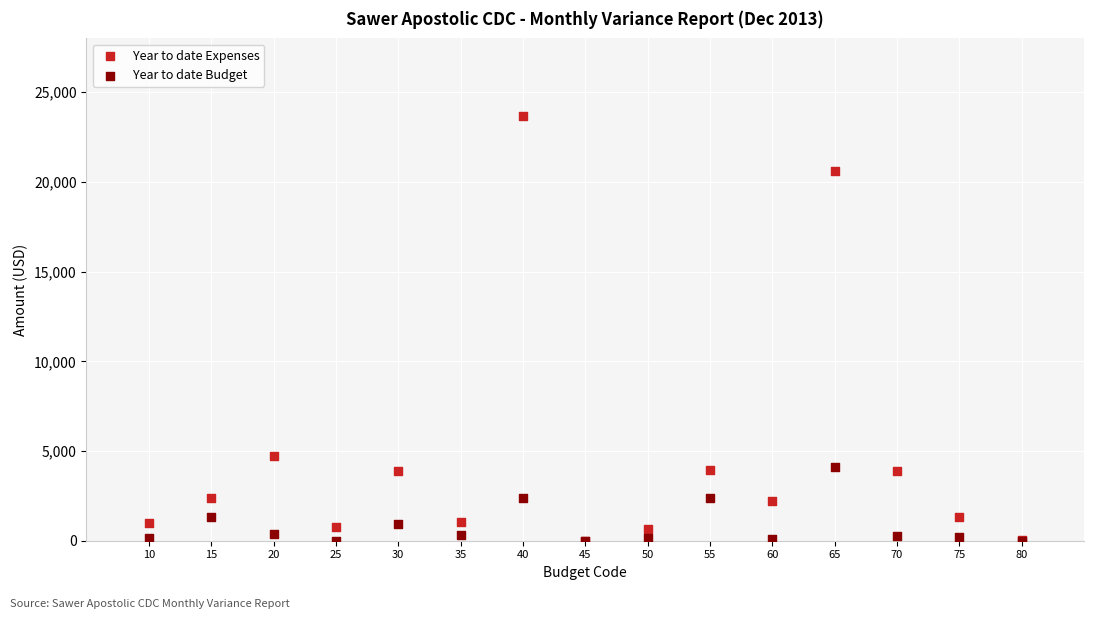

Which series reaches the maximum Y coordinate?

Year to date Expenses